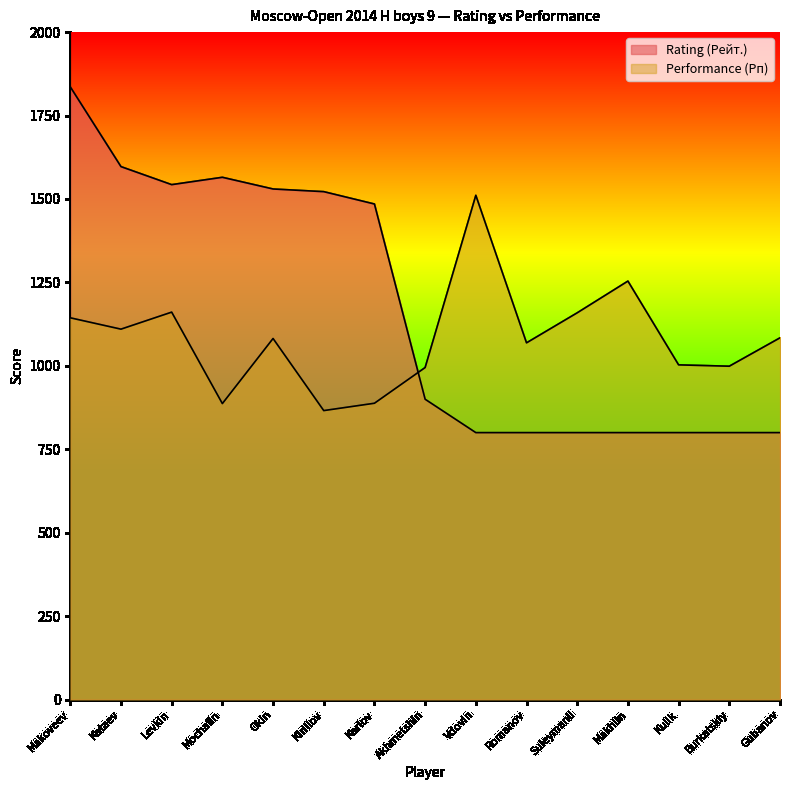

What is the maximum value for Rating (Рейт.)?

1836